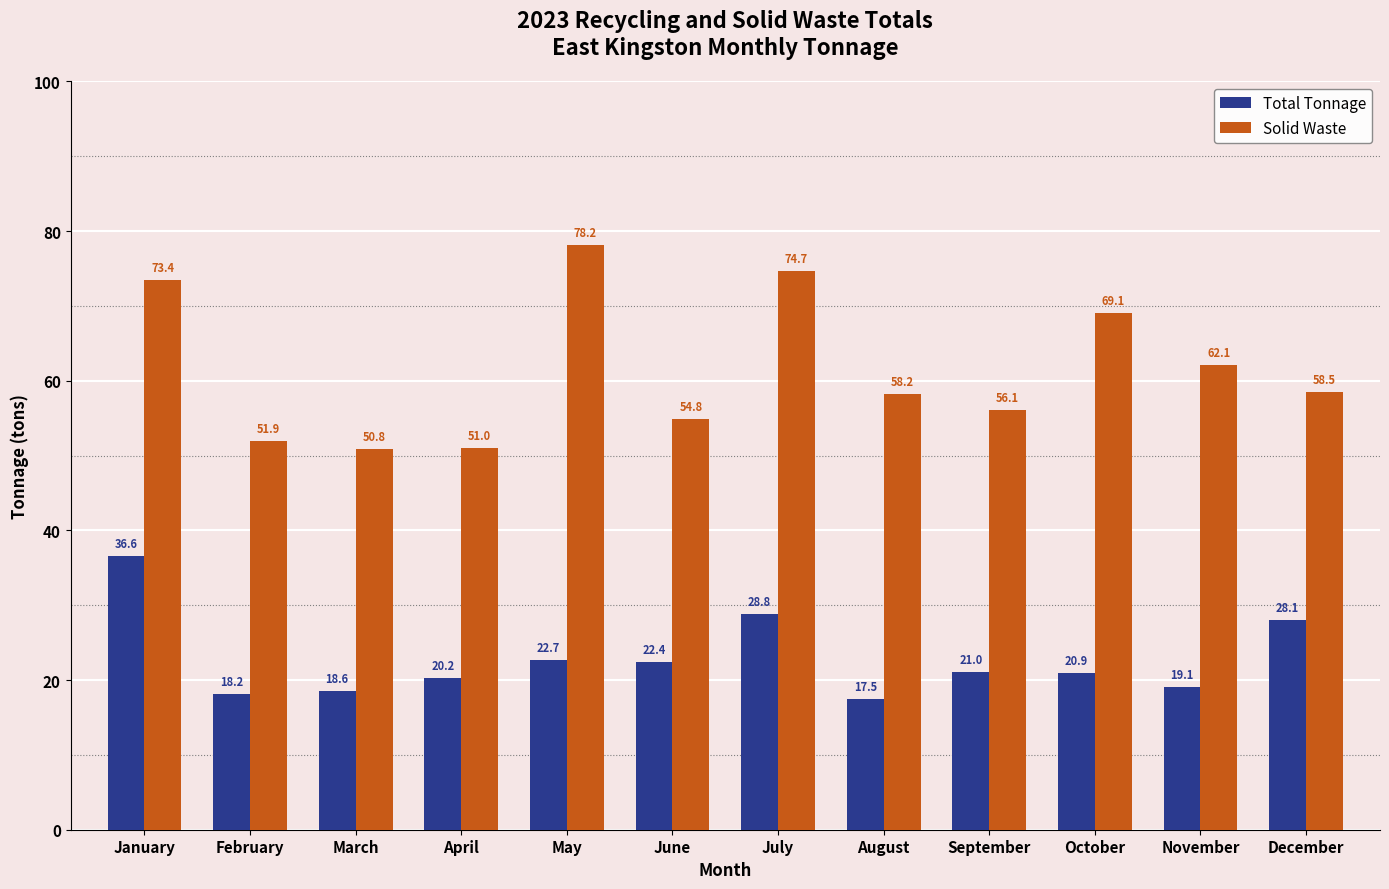

Which series has the widest spread of values?

Solid Waste